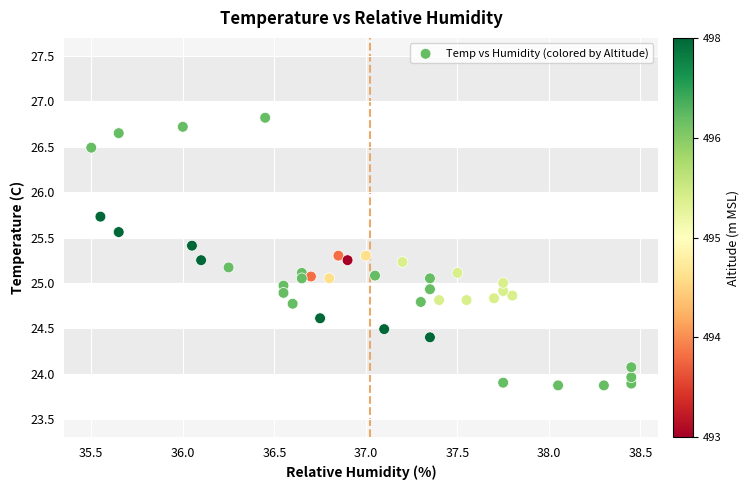

What is the range of X values (max minus min)?

3.0